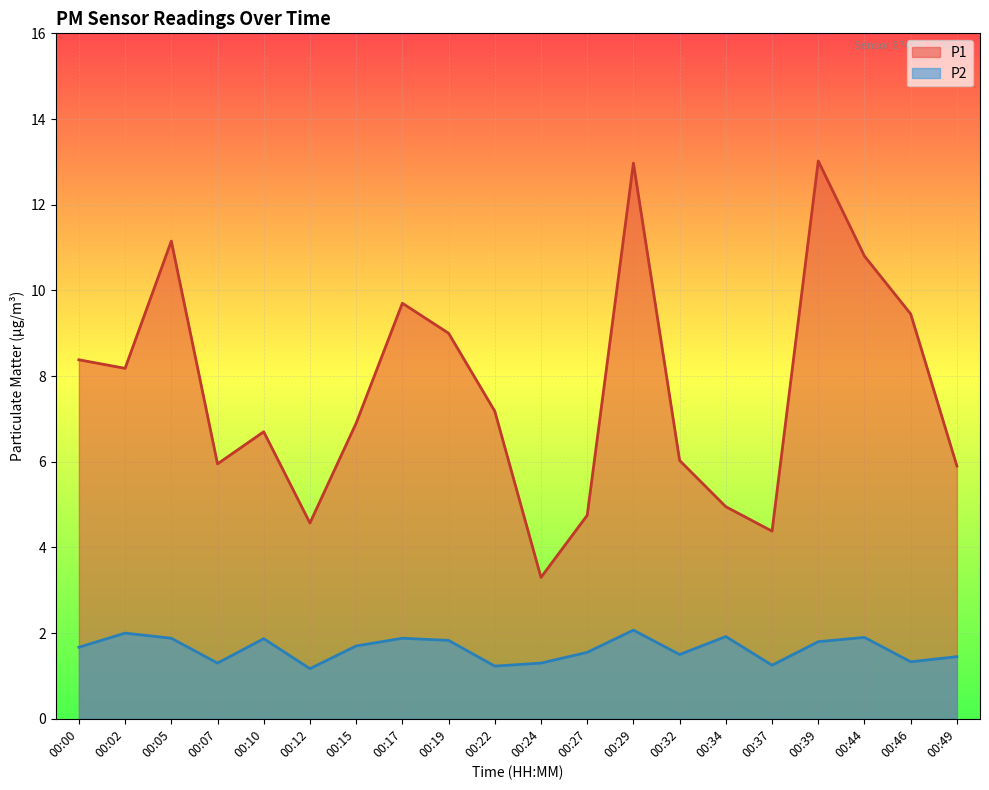

What is the value of the P1 point at the 13th from the left?

13.0